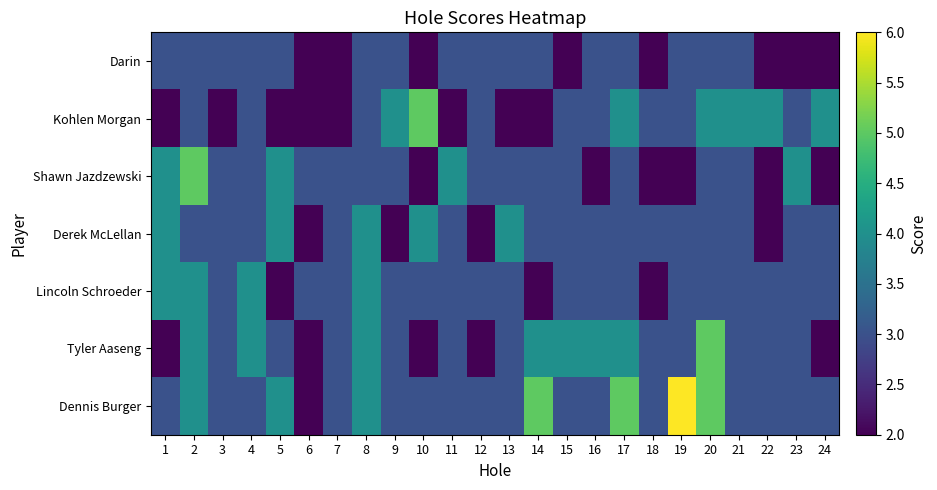

List the series in order of their peak value, lowest first.

Darin, Derek McLellan, Lincoln Schroeder, Kohlen Morgan, Shawn Jazdzewski, Tyler Aaseng, Dennis Burger